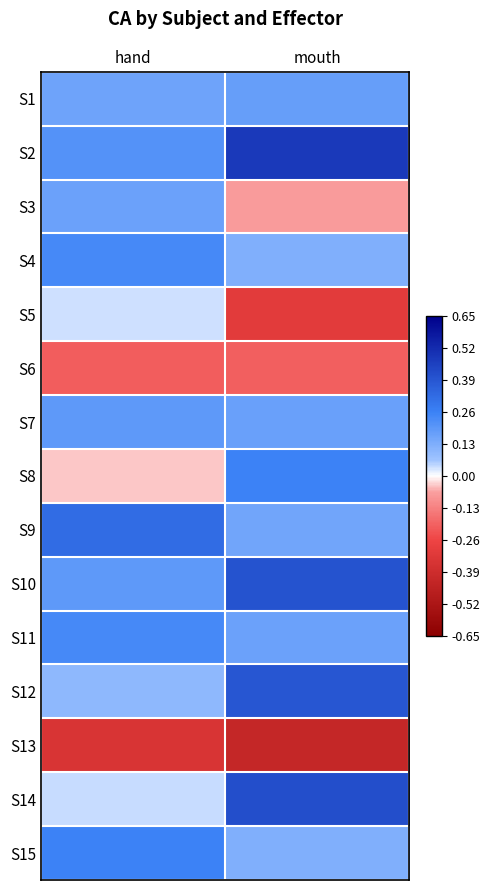

List the series in order of their peak value, lowest first.

S13, S6, S5, S3, S1, S7, S4, S11, S15, S8, S9, S12, S10, S14, S2